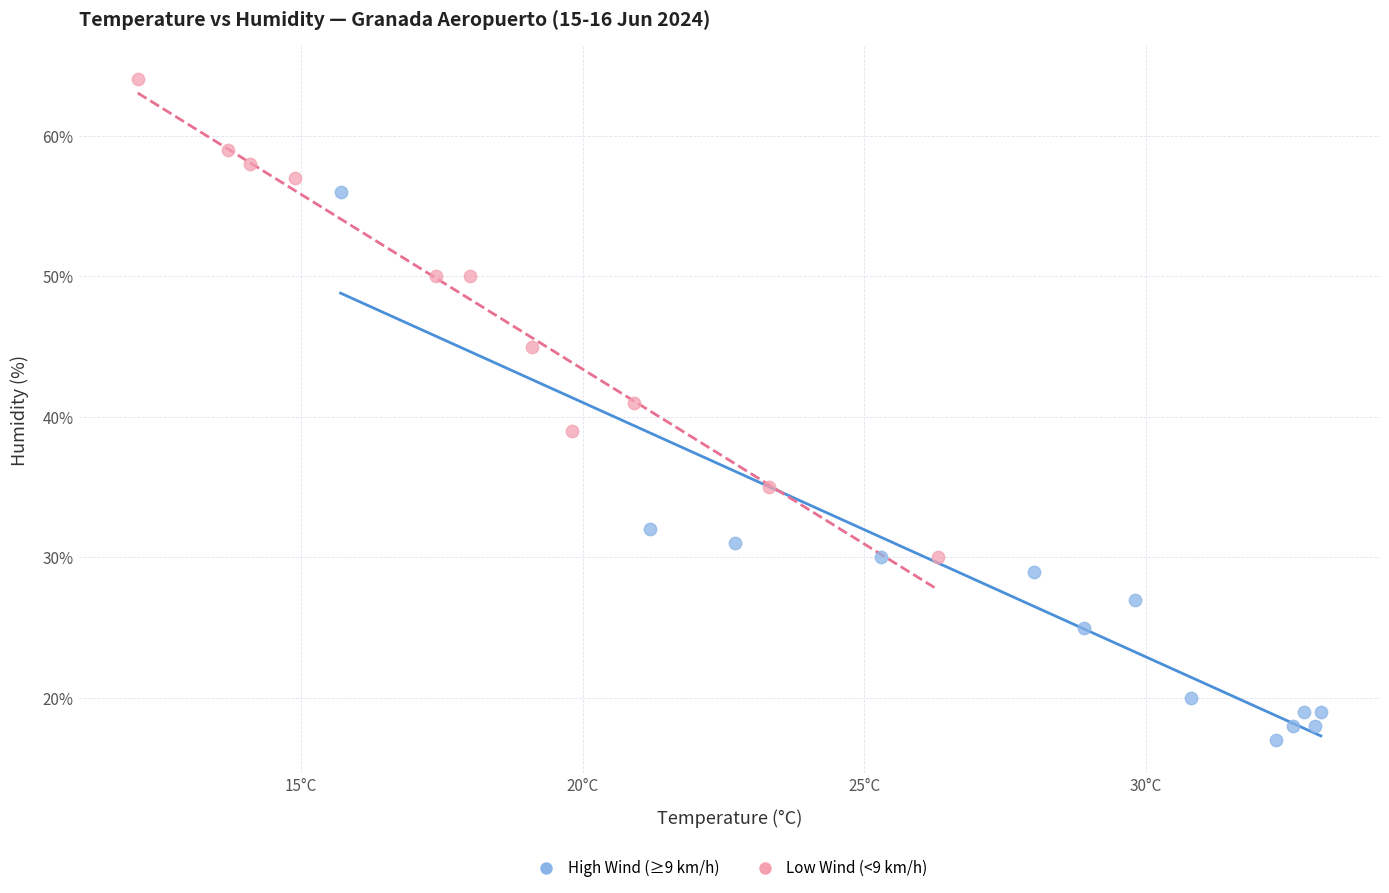

Which series contains the lowest Y value?

High Wind (≥9 km/h)